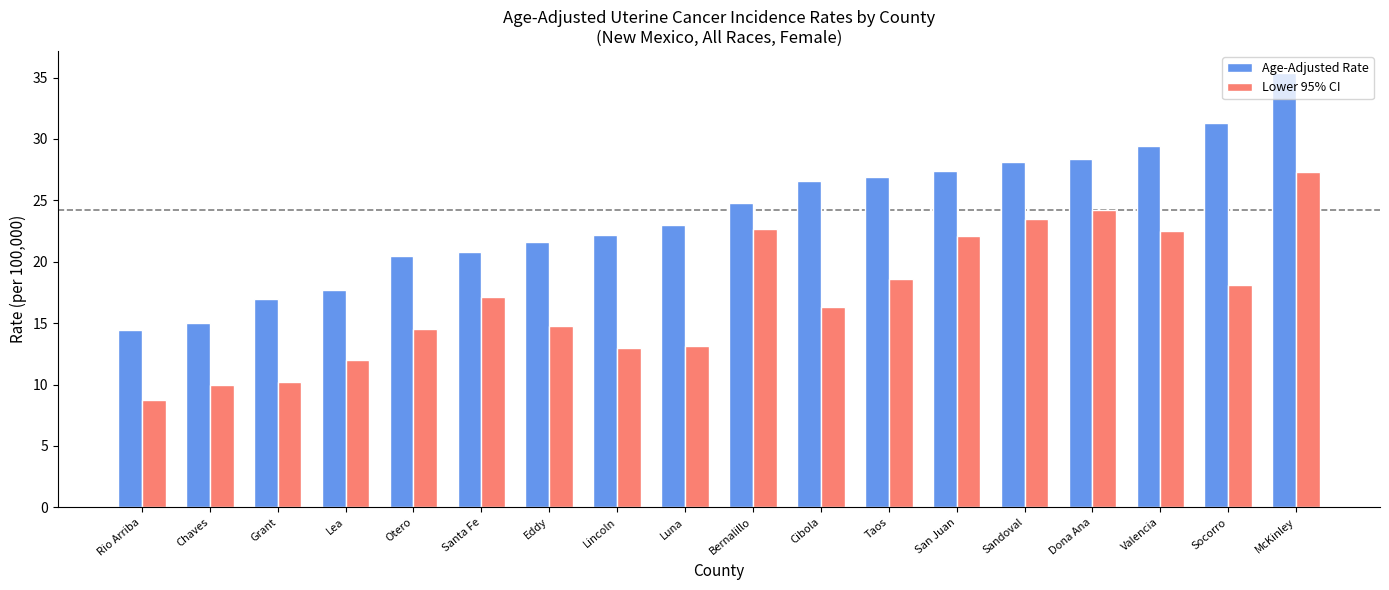

List the series in order of their peak value, highest first.

Age-Adjusted Rate, Lower 95% CI